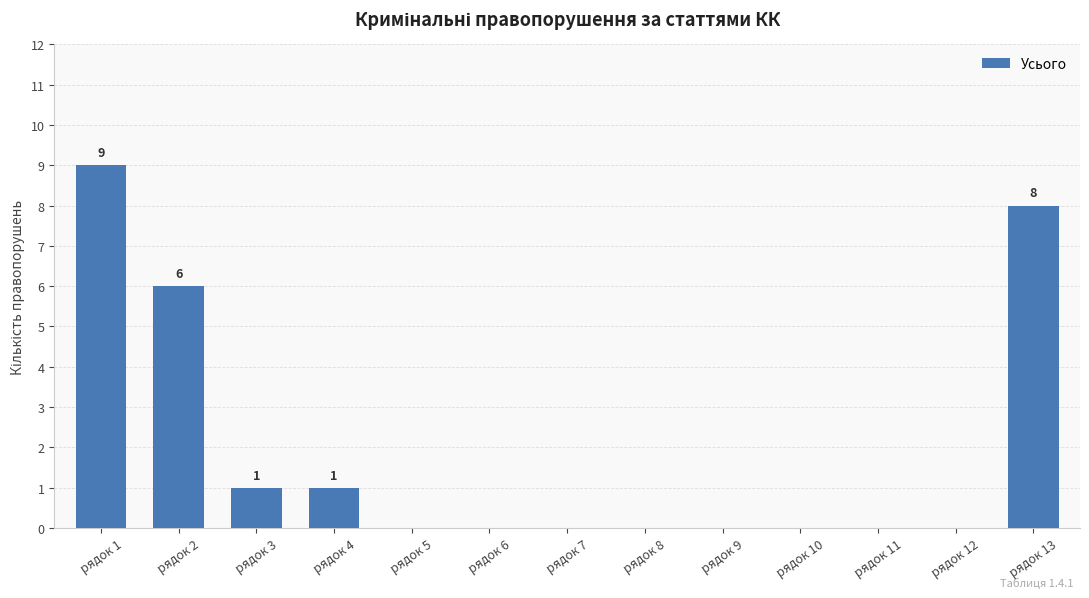

What is the maximum value shown in the chart?

9